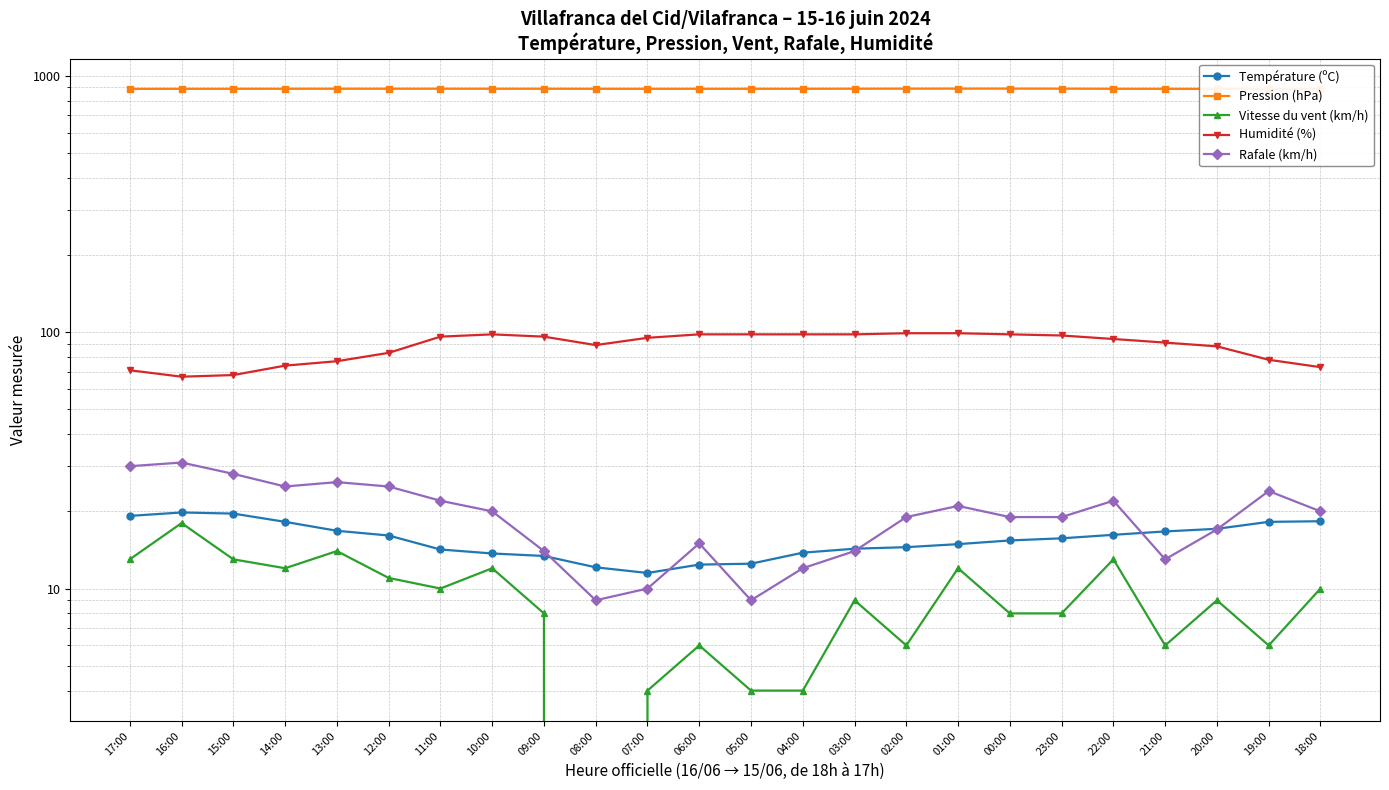

What is the label of the 1st point from the left?

17:00